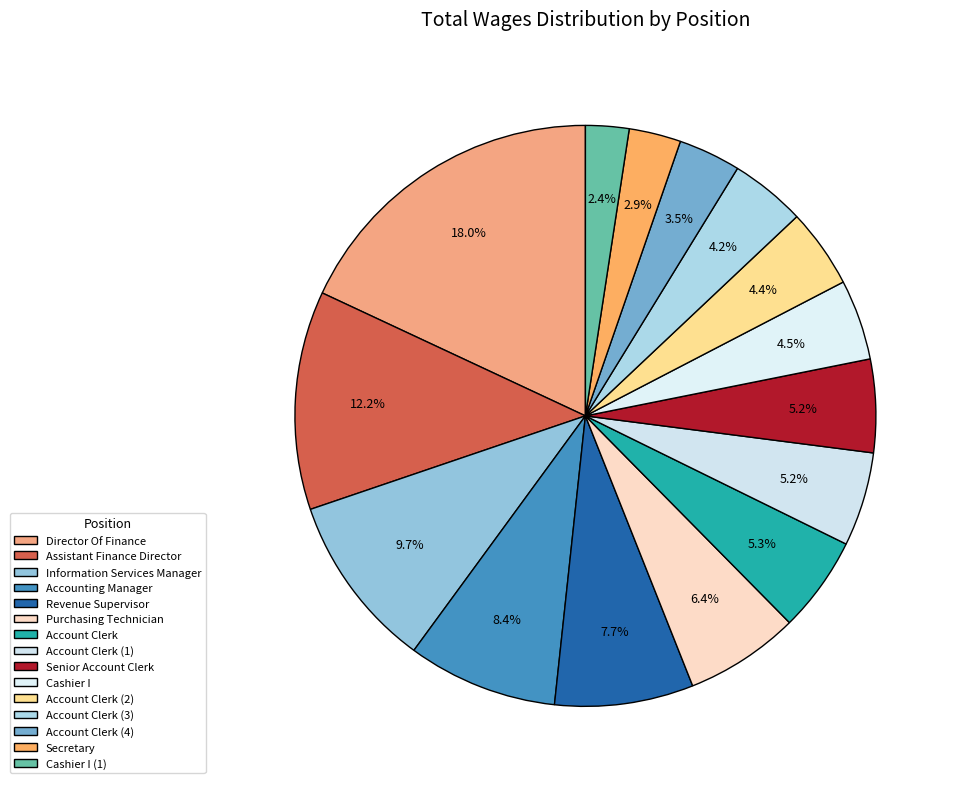

What is the change in value from Revenue Supervisor to Account Clerk?

-45405